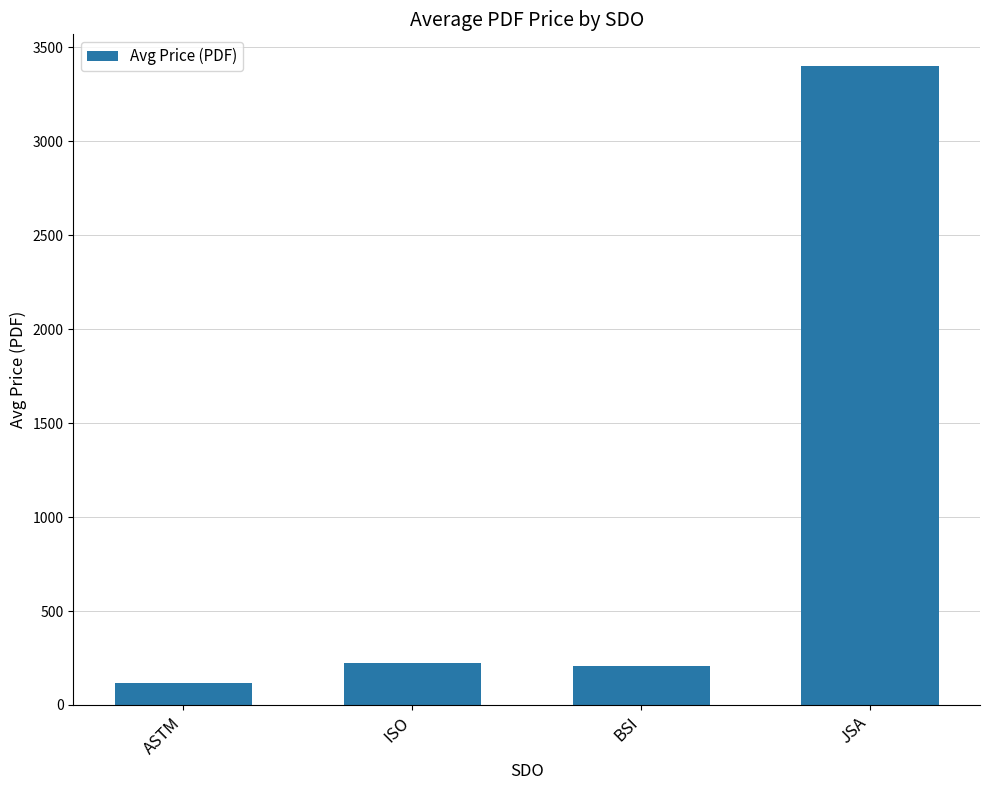

Read the value at JSA.

3400.0